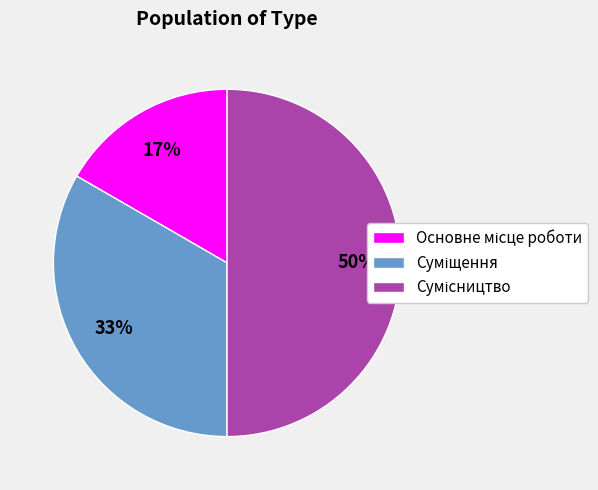

To the nearest percent, what is the difference between the largest and smallest slice percentages?

33%